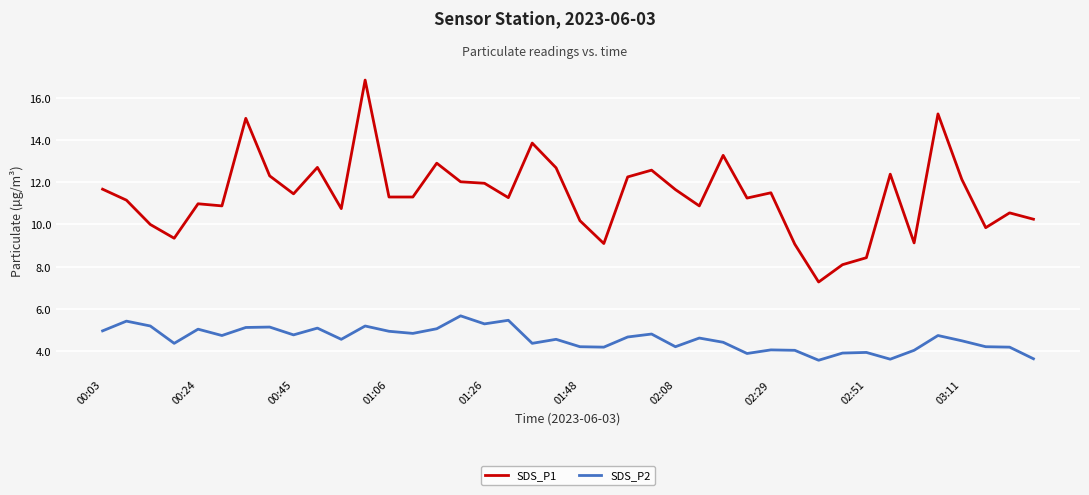

In SDS_P2, how many points are higher than both neighbors (excluding endpoints)?

13